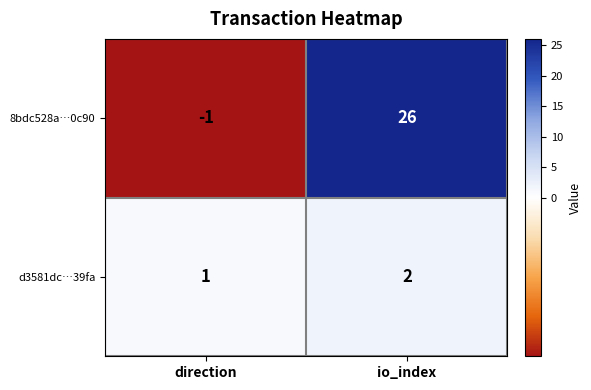

What is the sum of all 8bdc528a…0c90 values?

25